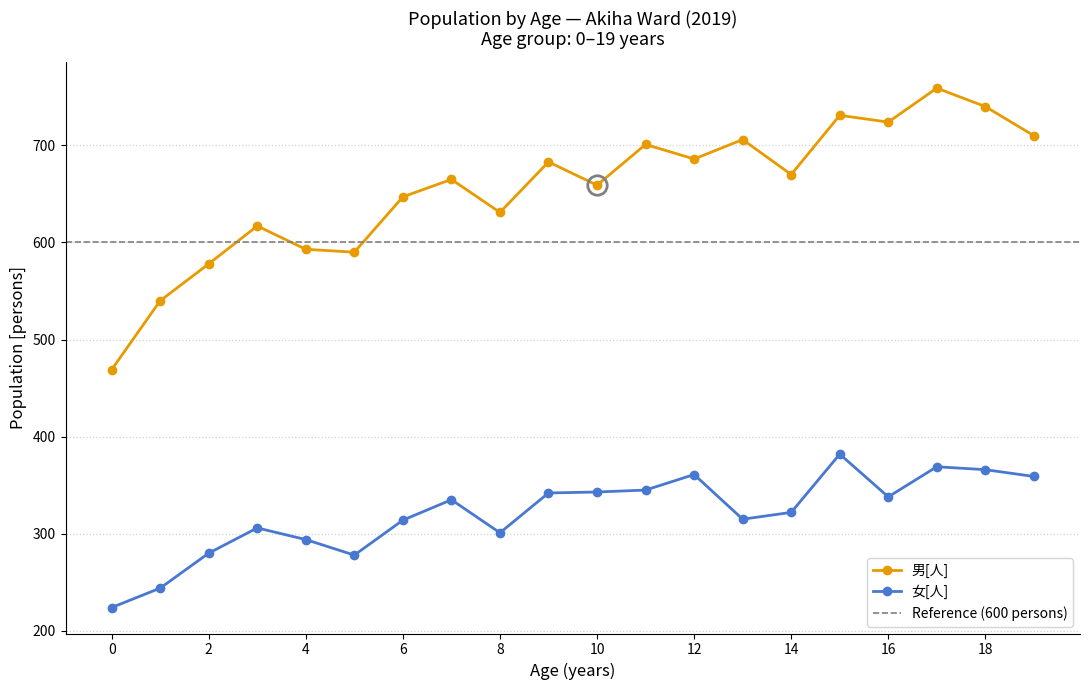

How many data points in 男[人] are less than 670?

10